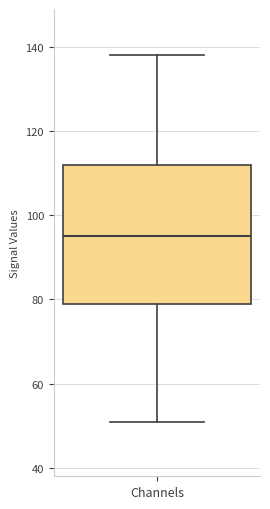

Where does the lower whisker of the box for Channels end on the y-axis? The values are not printed on the chart, so give them approximately, as read against the axis.

52